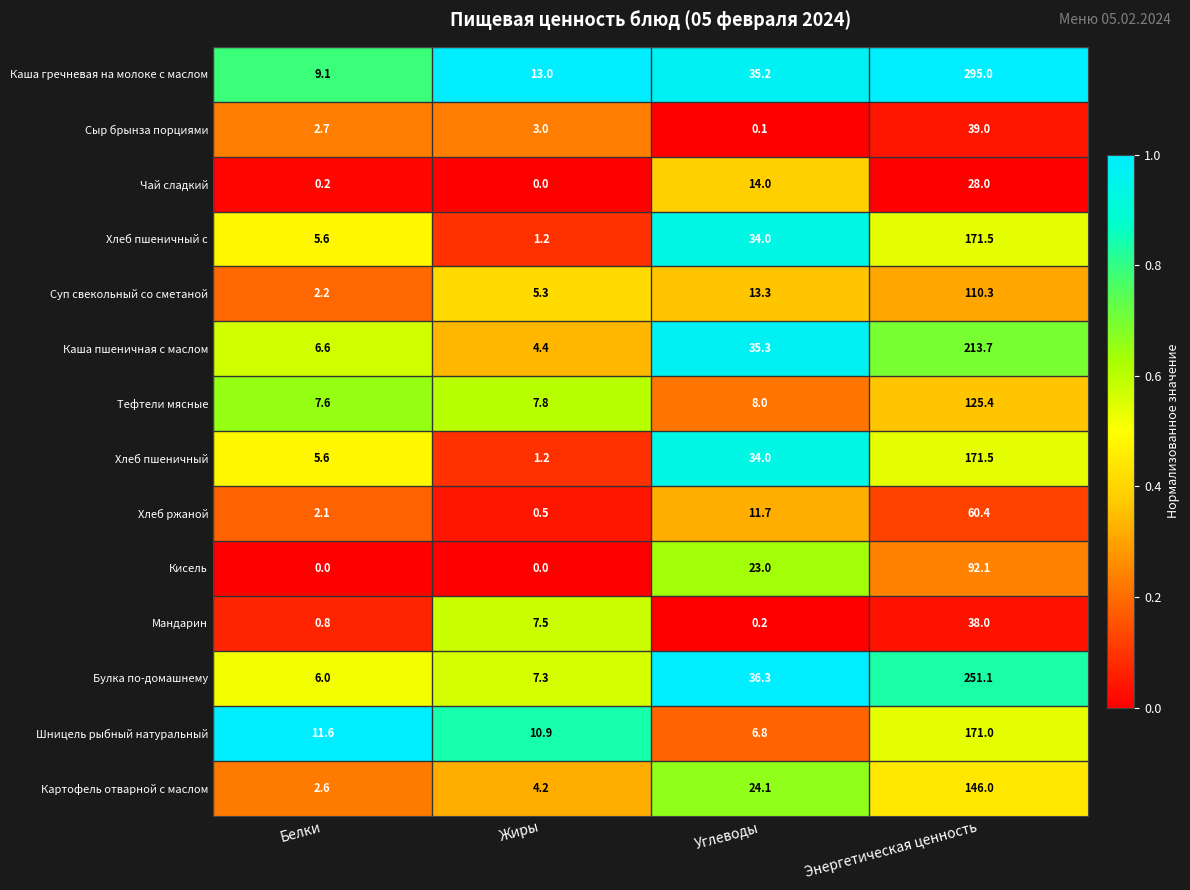

Which series has the widest spread of values?

Каша гречневая на молоке с маслом